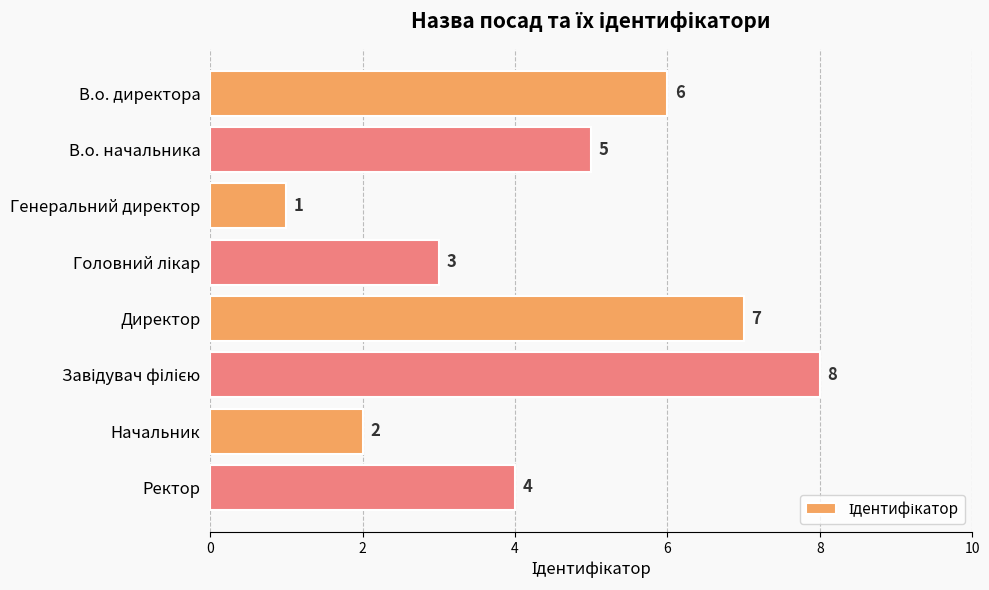

Is it true that the value at Генеральний директор is 1?

True